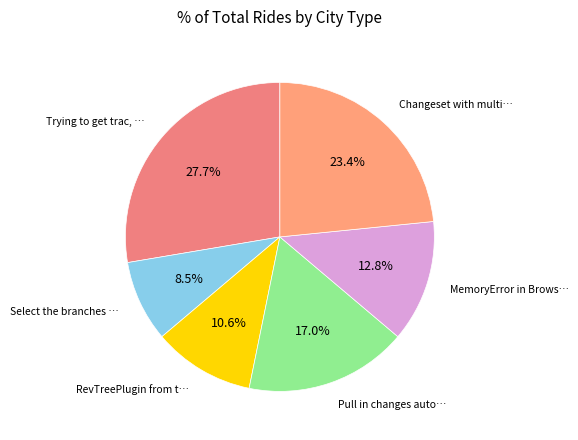

Is there any slice that represents more than half of the pie?

No